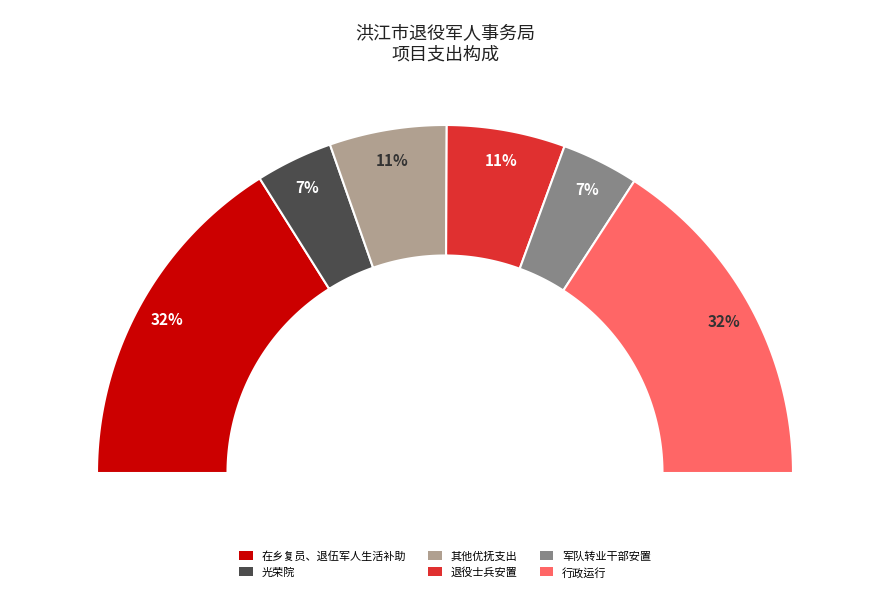

Which slice is the largest?

在乡复员、退伍军人生活补助